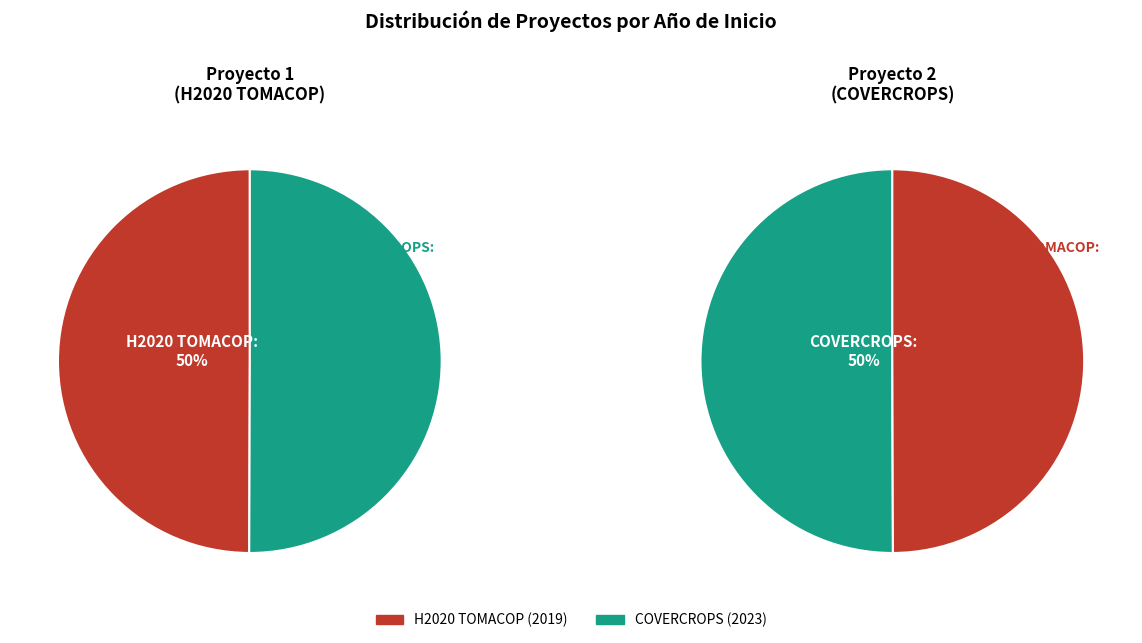

To the nearest percent, what portion does H2020 TOMACOP represent?

50%